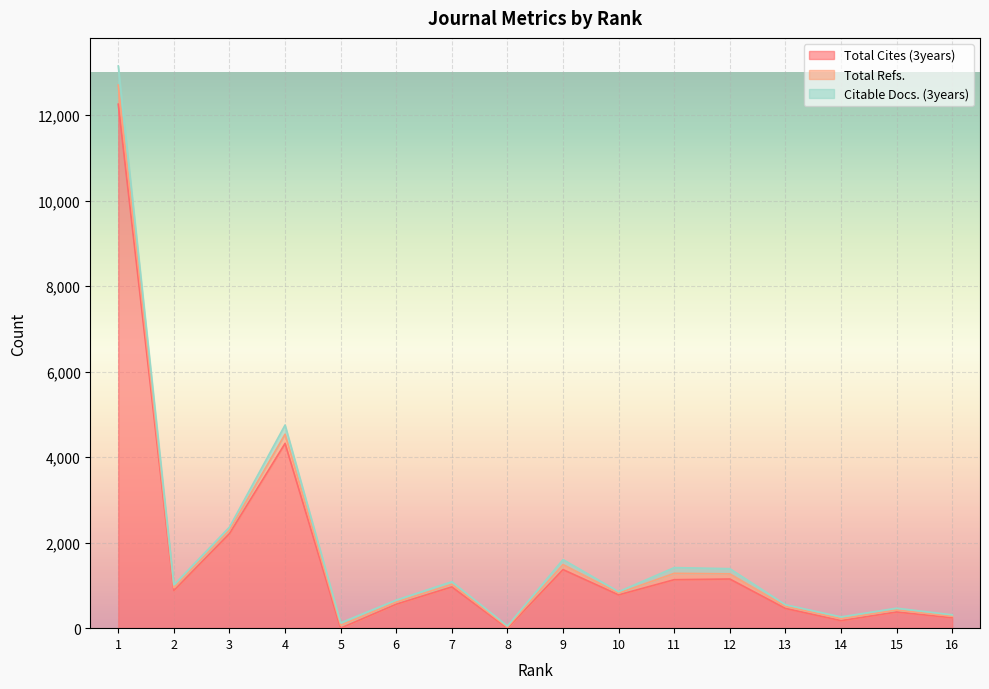

What is the difference between the highest and lowest values at 16?

210